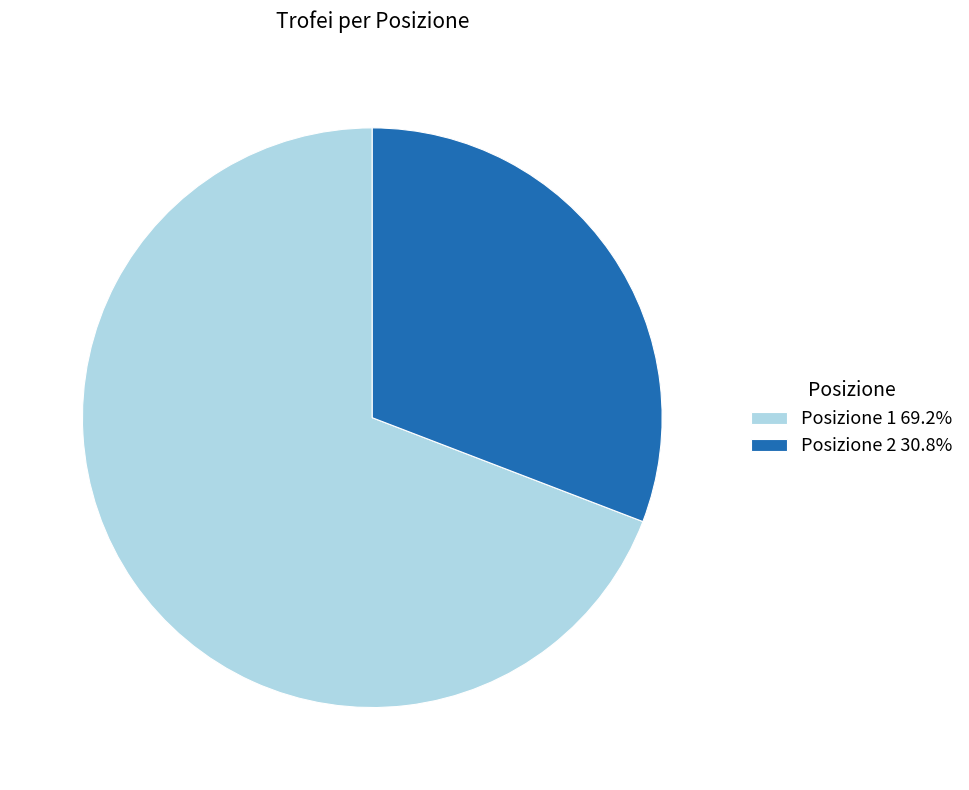

What is the ratio of the value at Posizione 1 69.2% to the value at Posizione 2 30.8%?

2.2